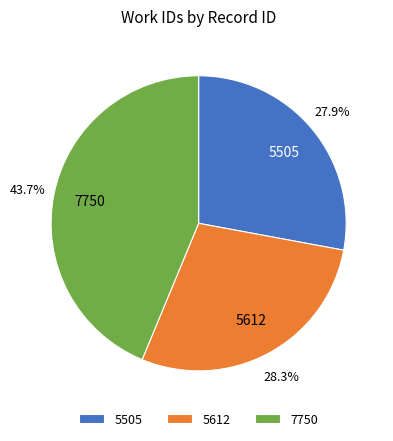

What percentage is the 7750 slice, to the nearest percent?

44%